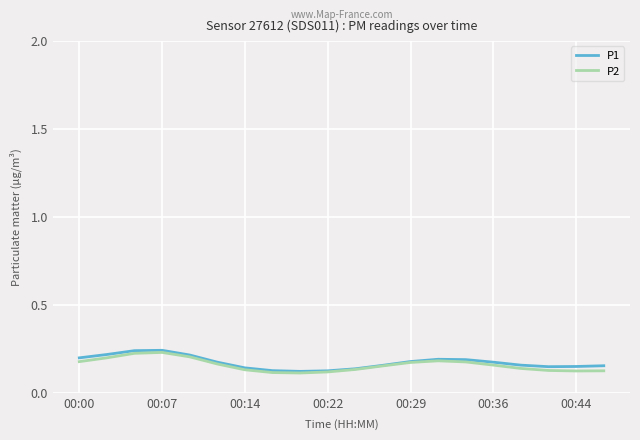

What are all the series names shown in the legend?

P1, P2